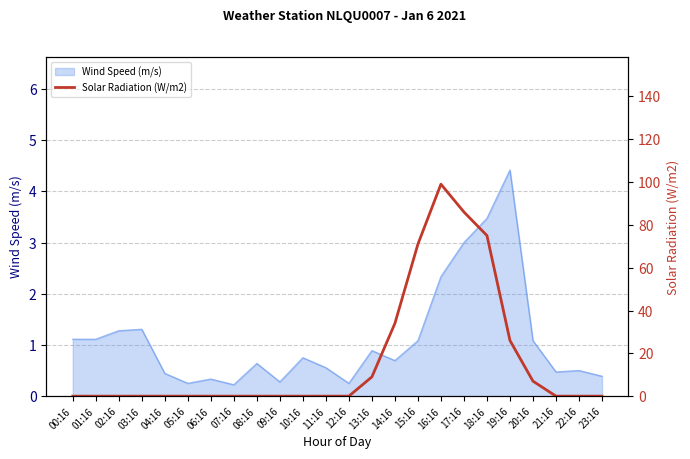

Which label corresponds to the smallest value in the chart?

00:16